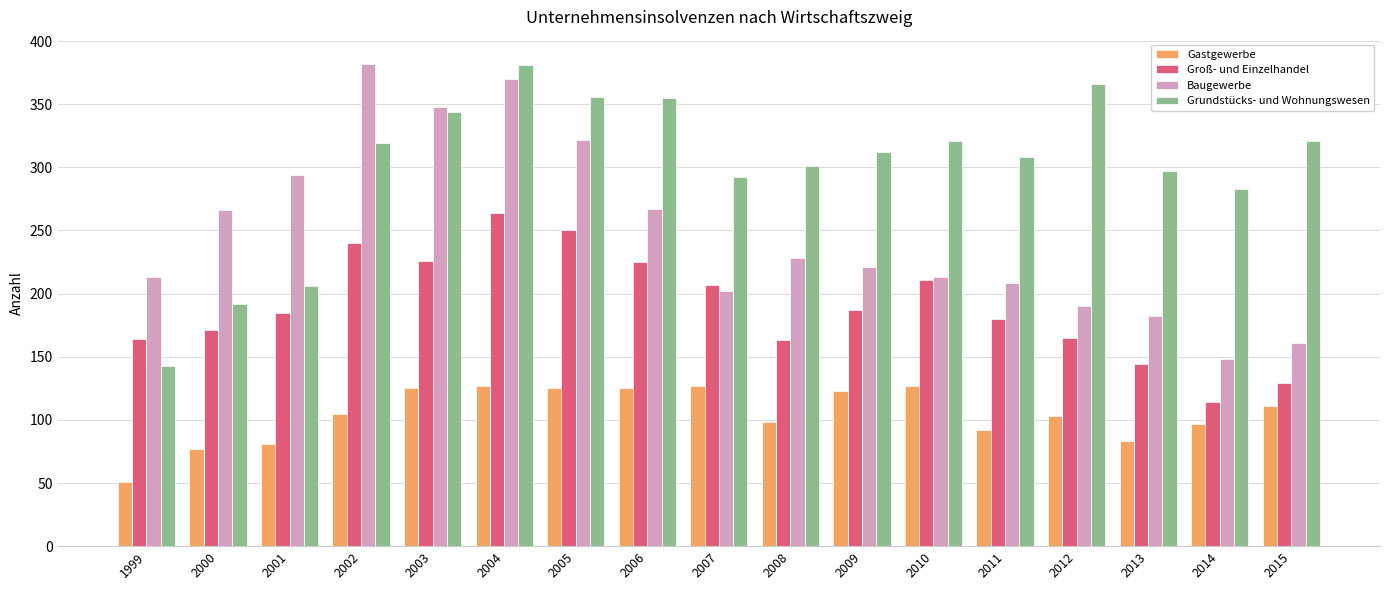

What is the smallest value displayed?

51